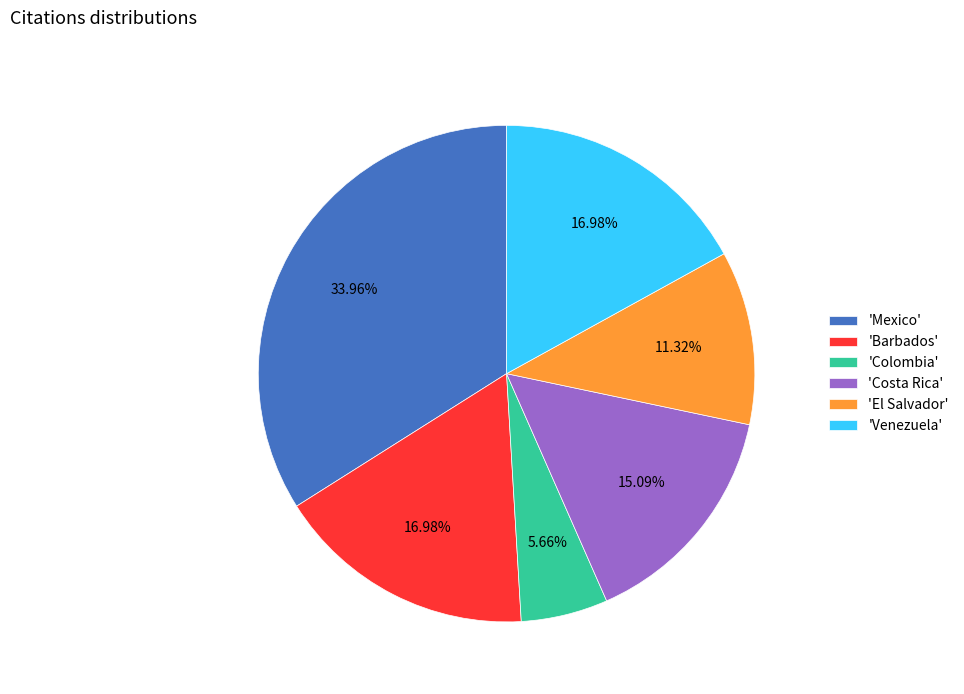

What is the ratio of the value at 'Barbados' to the value at 'Colombia'?

3.0